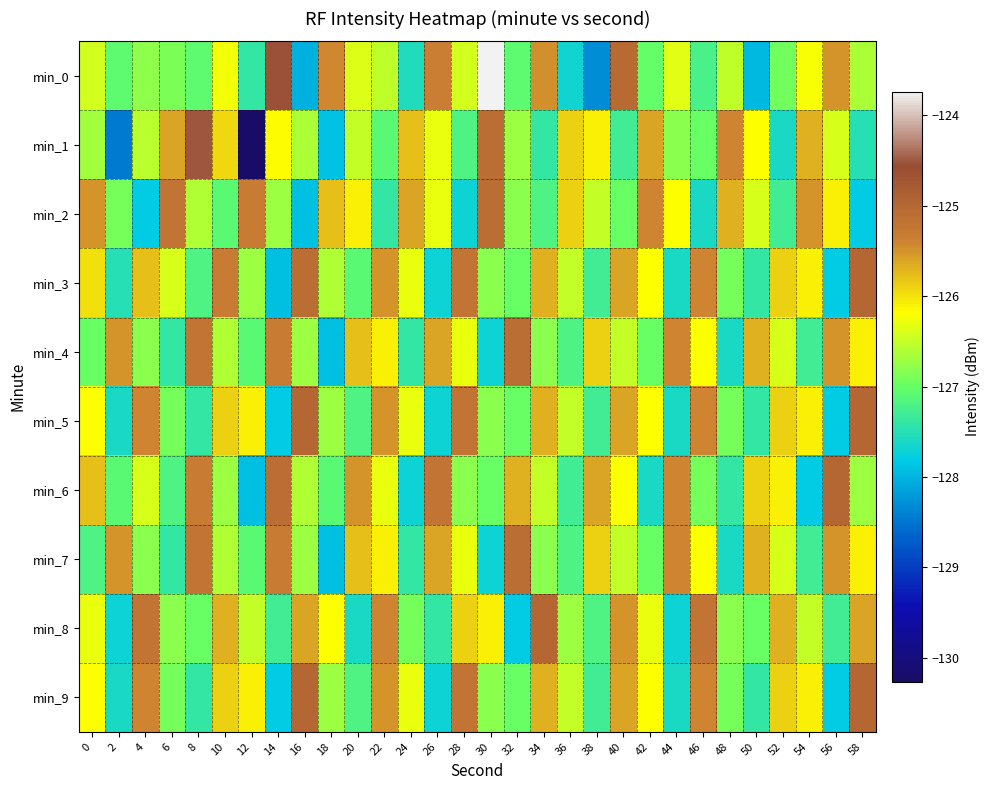

At which category is the sum across all series the highest?

40